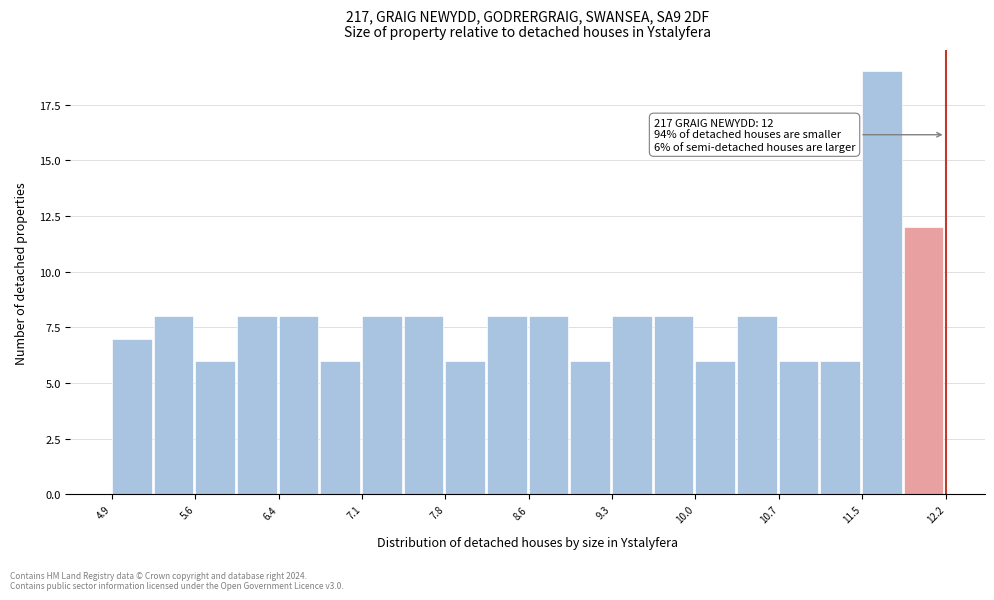

Around what value on the x-axis is the tallest bar? Give the approximate position of its centre, as read against the axis.

11.6